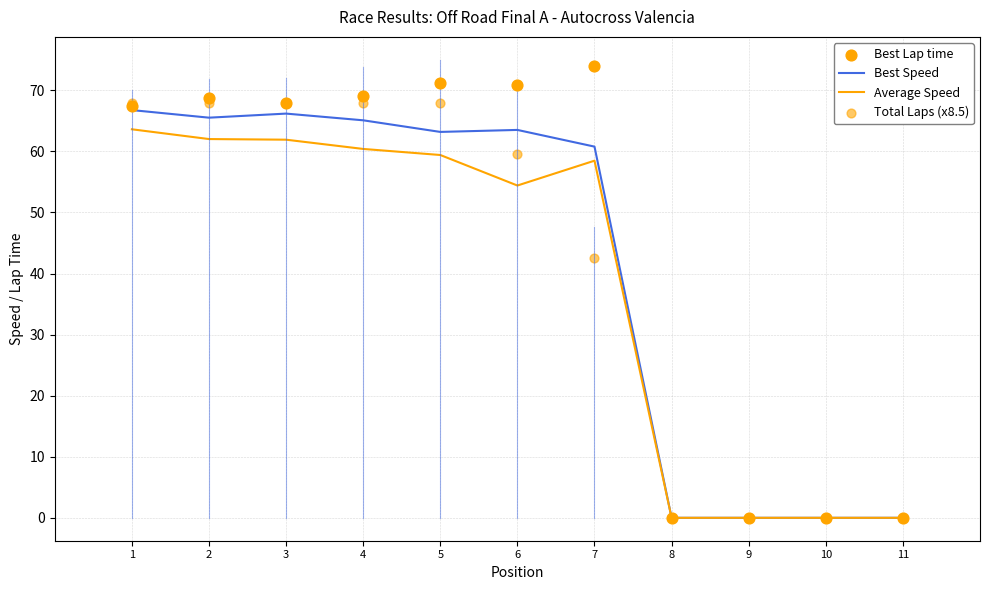

Which series contains the lowest Y value?

Best Speed